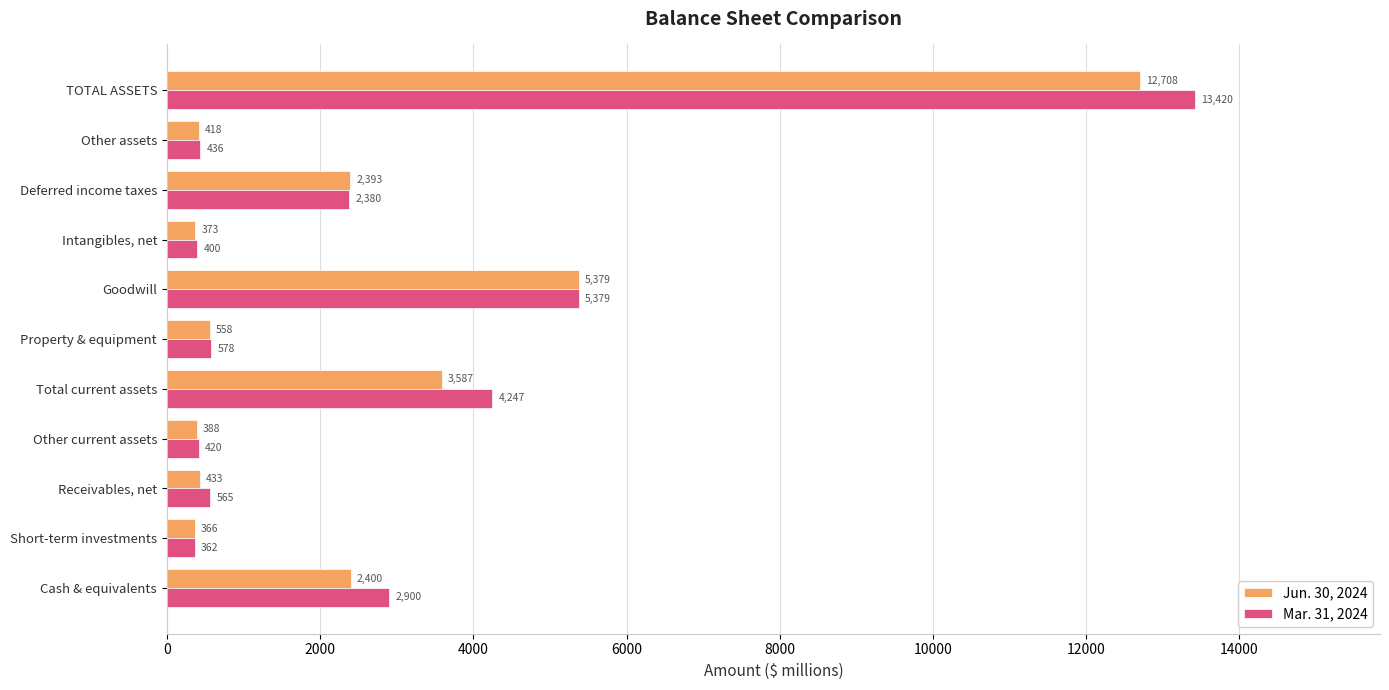

What are all the series names shown in the legend?

Jun. 30, 2024, Mar. 31, 2024